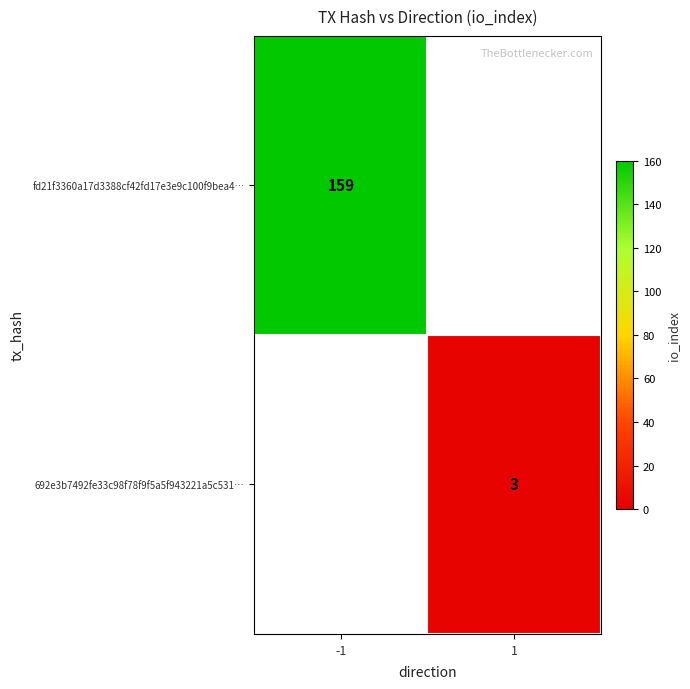

True or false: fd21f3360a17d3388cf42fd17e3e9c100f9bea4… has a value of 159 at -1.

True